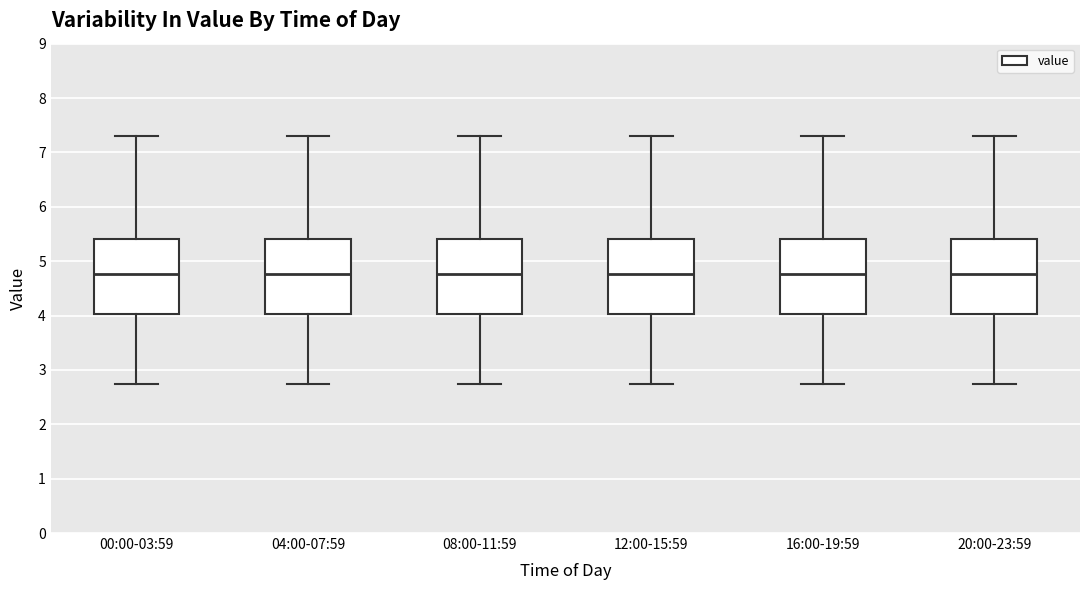

Where does the median line of the box for 00:00-03:59 sit on the y-axis? The values are not printed on the chart, so give them approximately, as read against the axis.

4.8